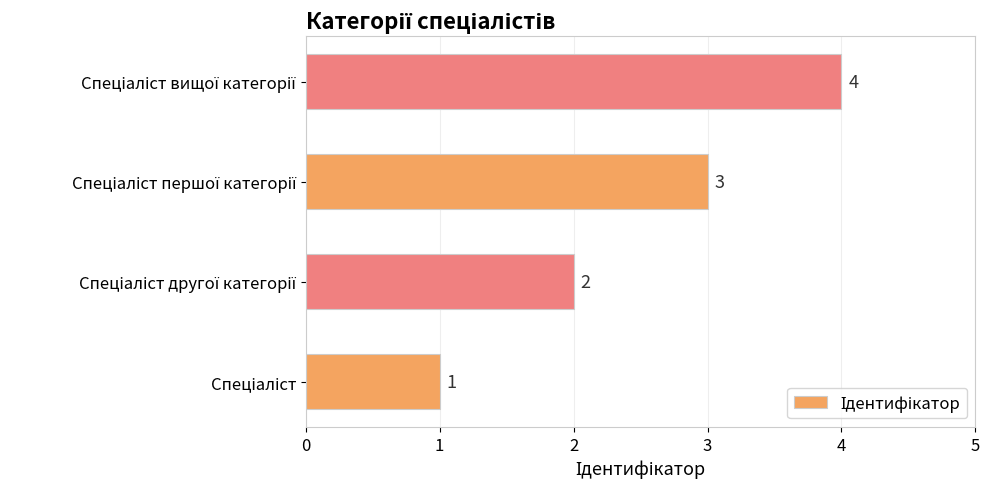

Count the values in the range 2 to 4.

3